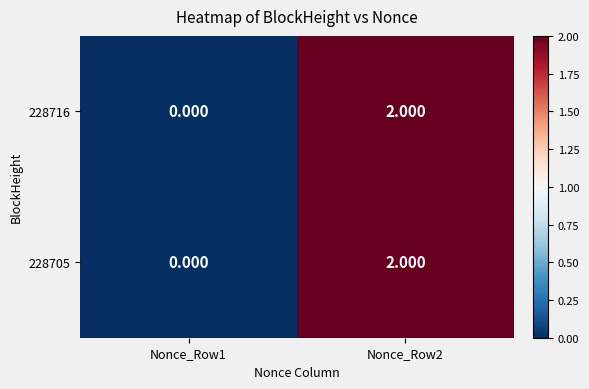

How many positive values does the 228705 series have?

1